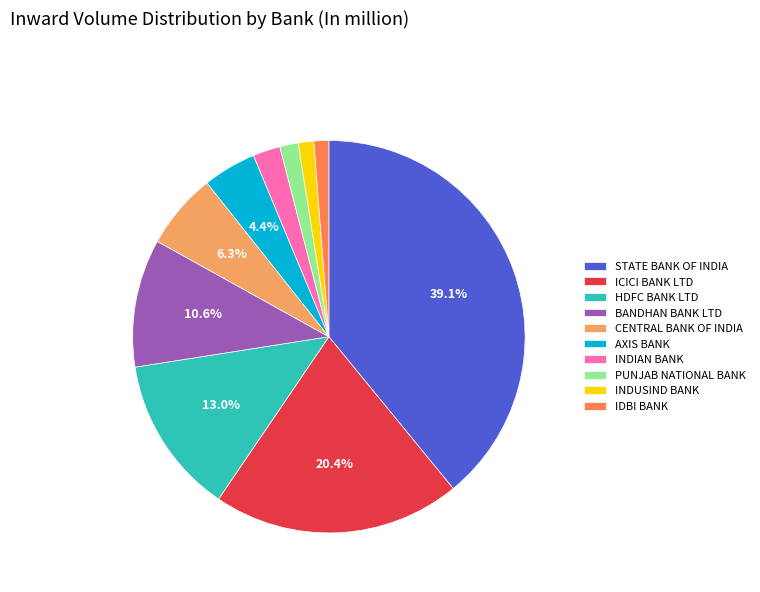

How many slices are in this pie chart?

10